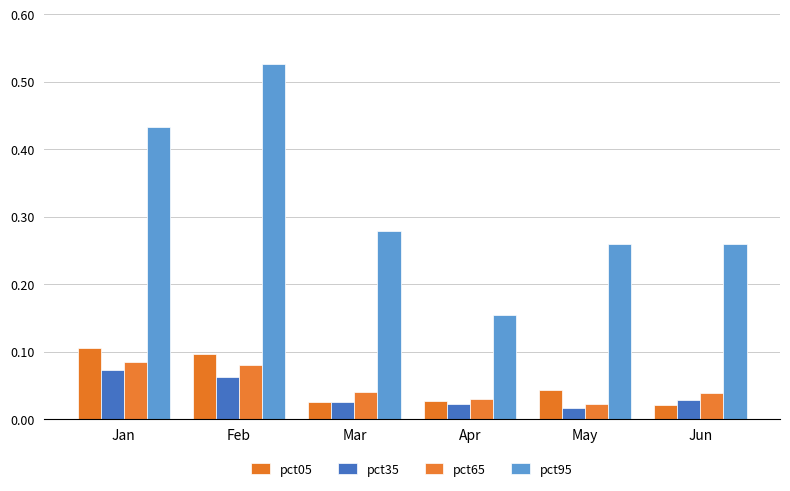

At which label does pct65 reach its peak?

Jan